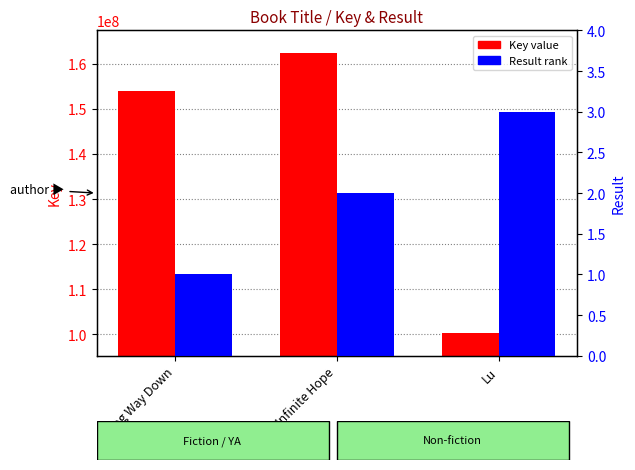

Between Long Way Down and Lu, which series saw the biggest shift?

Key